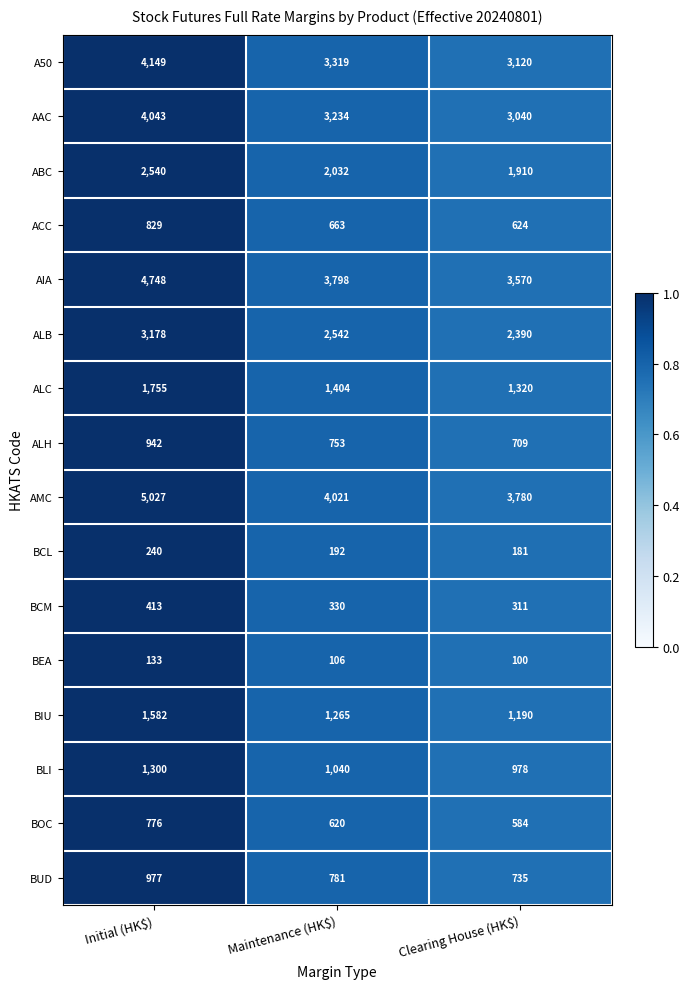

Which series changed the most between Maintenance (HK$) and Clearing House (HK$)?

AMC